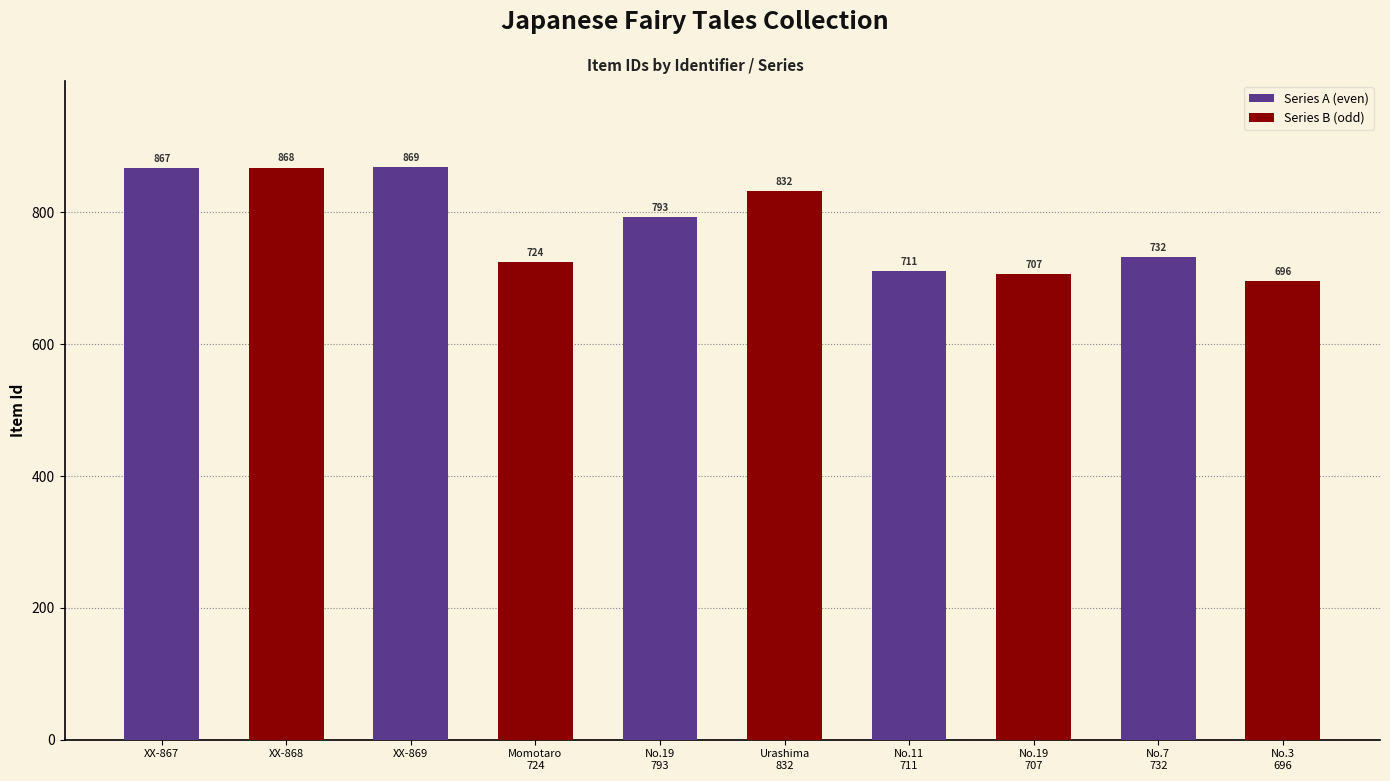

What is the total value across all series at No.19
793?

1625